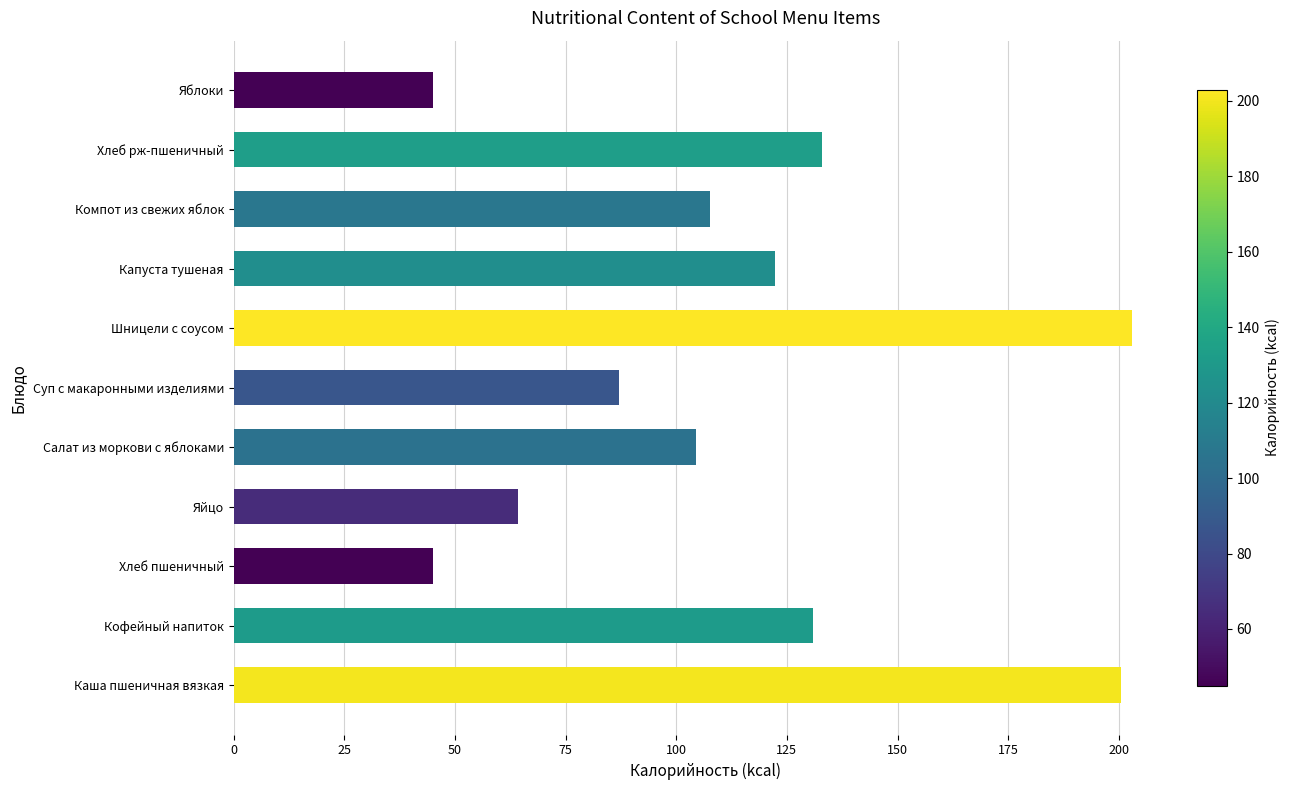

What is the average value?

113.0